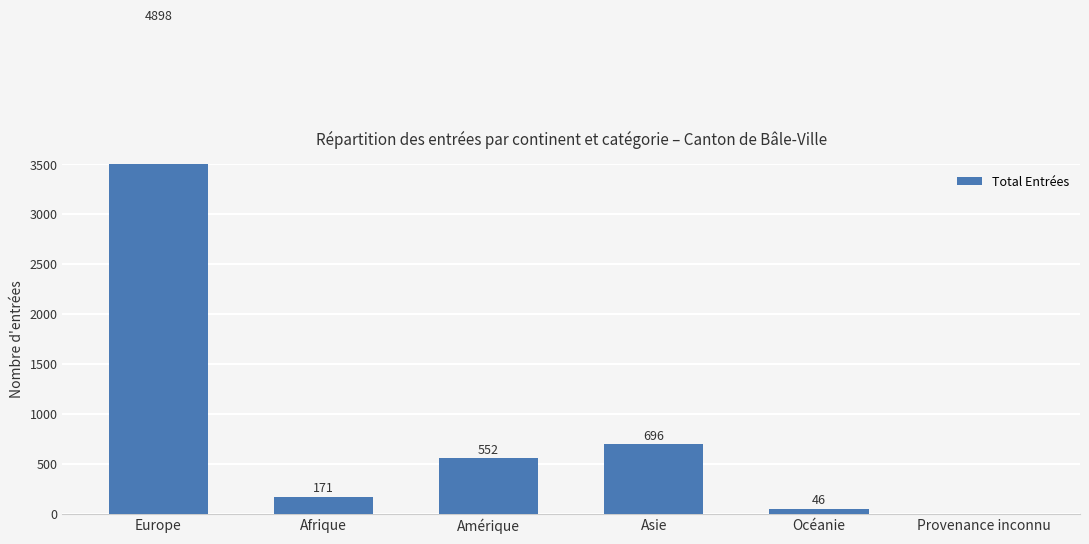

Rank the categories by value from highest to lowest.

Europe, Asie, Amérique, Afrique, Océanie, Provenance inconnu